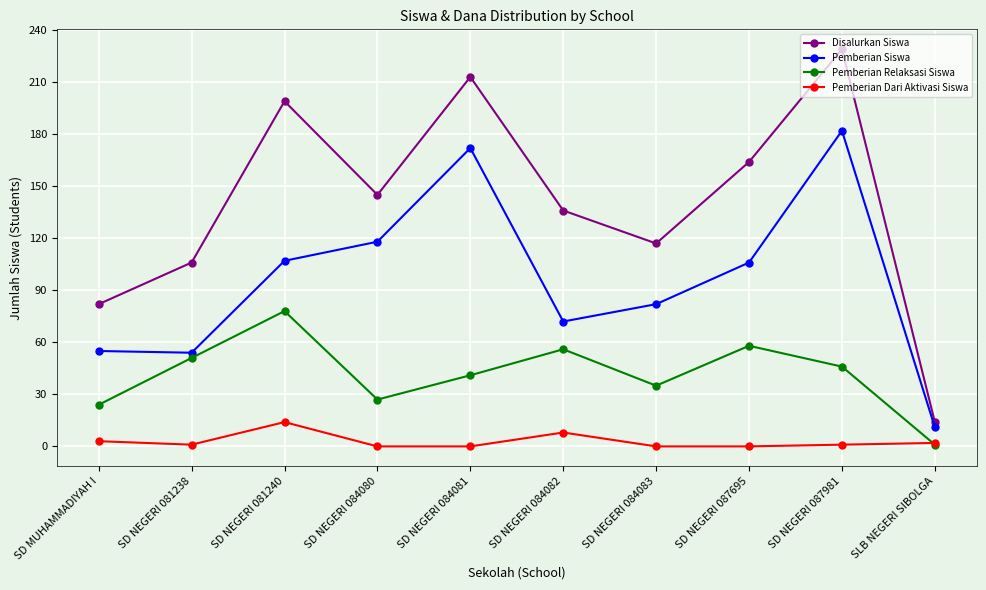

Rank the series at SD NEGERI 081238 from lowest to highest value.

Pemberian Dari Aktivasi Siswa, Pemberian Relaksasi Siswa, Pemberian Siswa, Disalurkan Siswa